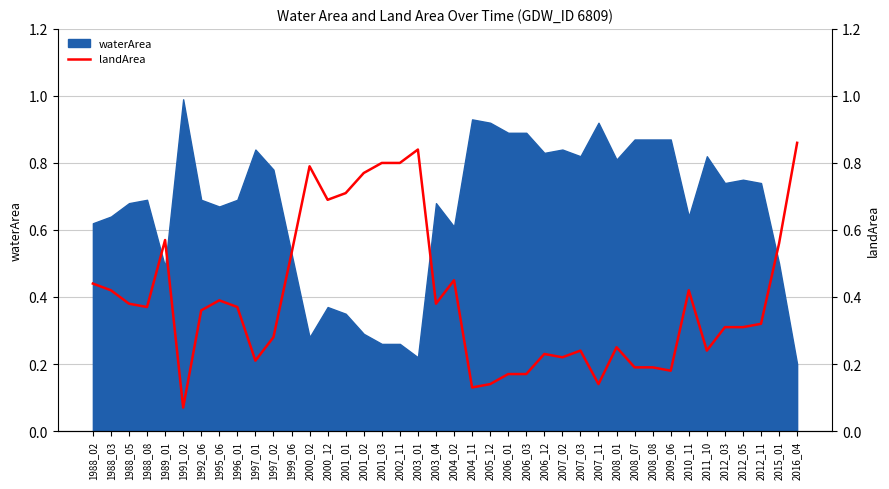

The chart shows a value of 0.2 at 2007_02. True or false?

True